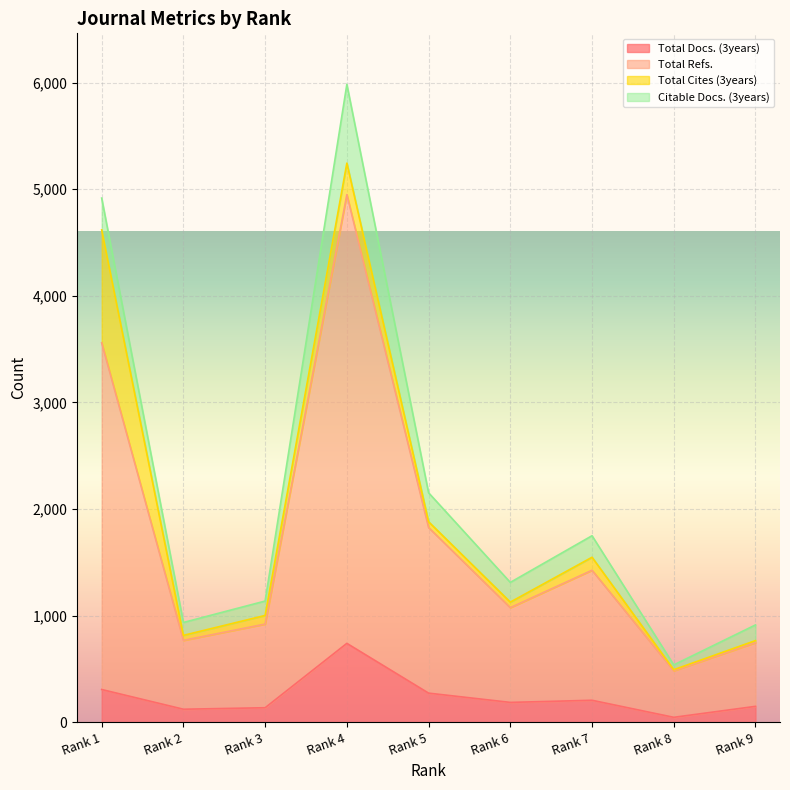

True or false: Total Refs. and Total Docs. (3years) intersect in this chart.

False